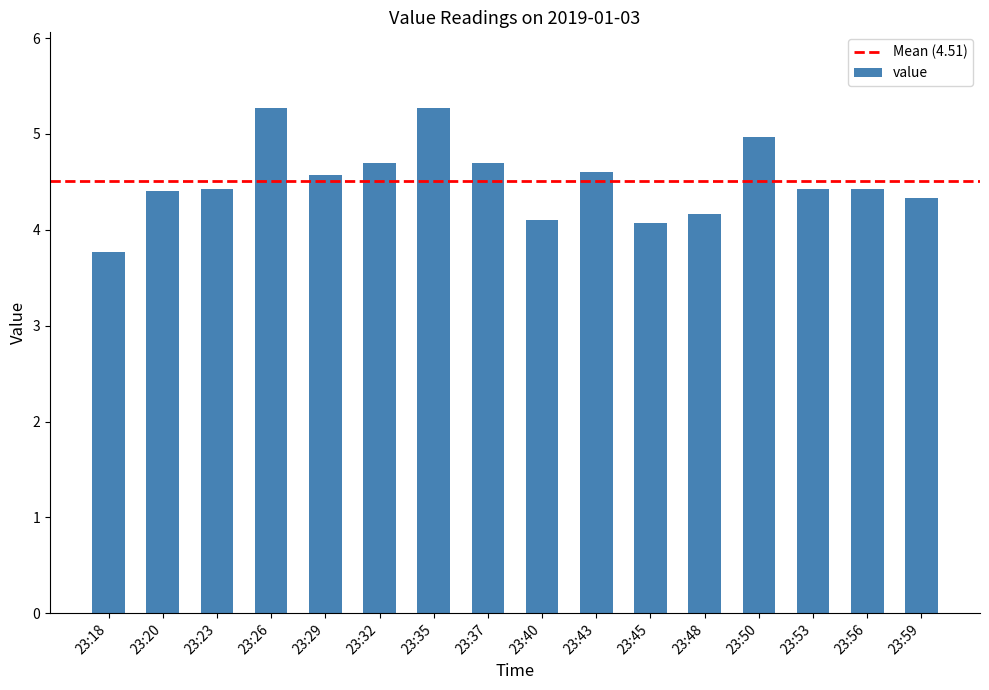

Reading left to right, transcribe all the data shown in this chart.

23:18=3.8	23:20=4.4	23:23=4.4	23:26=5.3	23:29=4.6	23:32=4.7	23:35=5.3	23:37=4.7	23:40=4.1	23:43=4.6	23:45=4.1	23:48=4.2	23:50=5.0	23:53=4.4	23:56=4.4	23:59=4.3